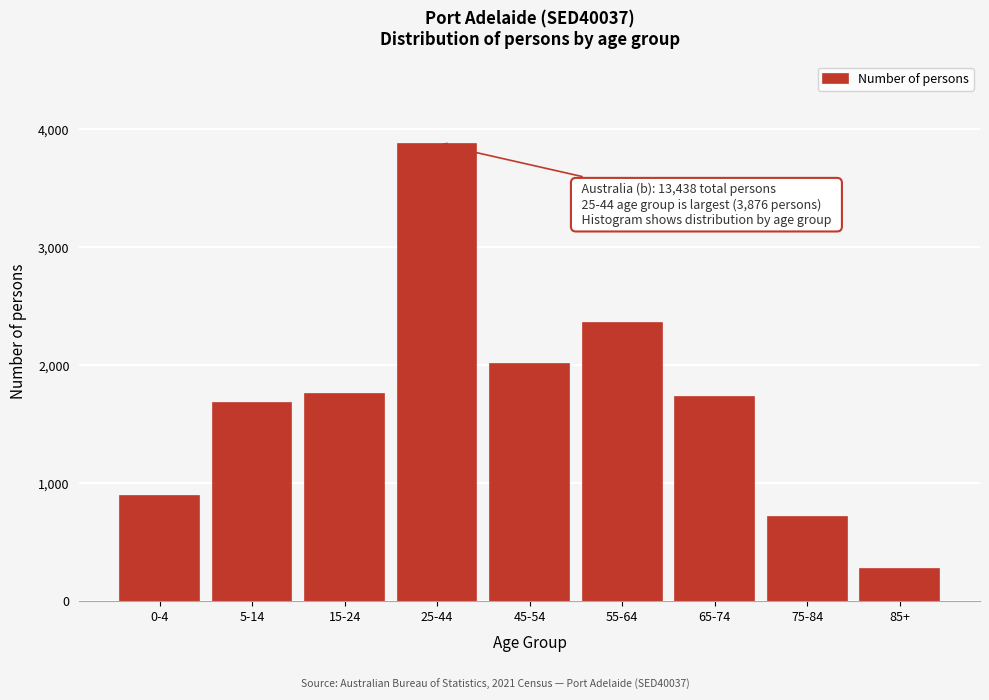

Reading right to left, extract all data points from this chart.

270	714	1732	2357	2005	3876	1753	1678	894